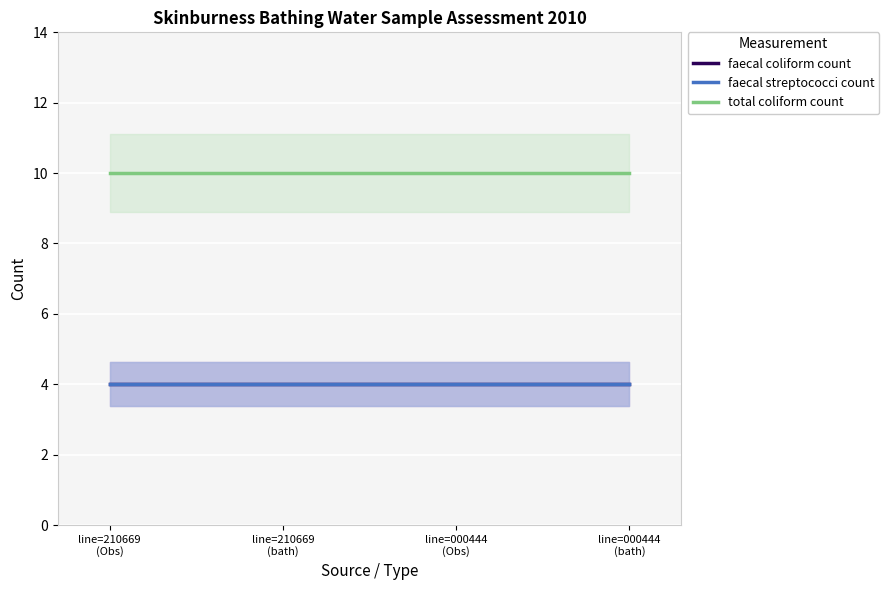

Is it true that faecal streptococci count equals 6 at line=000444
(bath)?

False